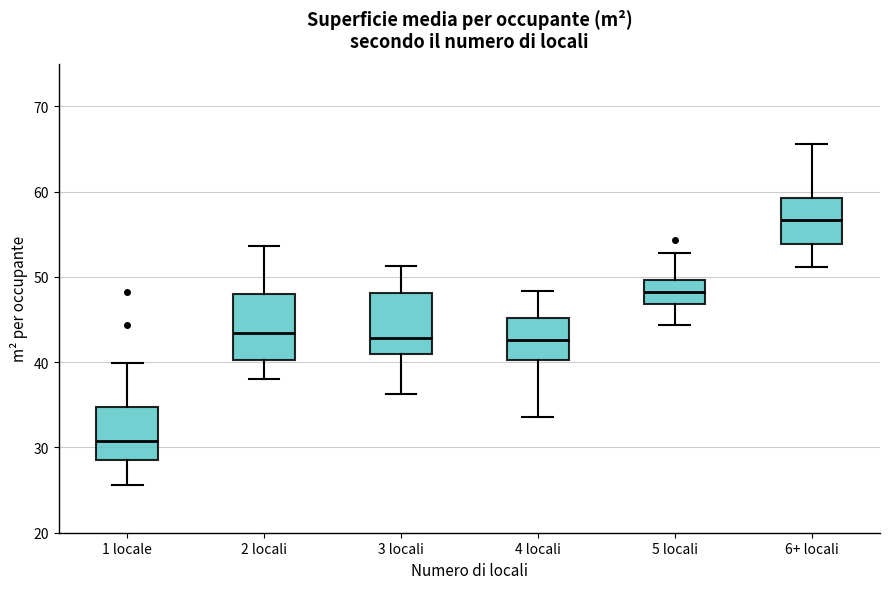

Which box's median line is the lowest?

1 locale